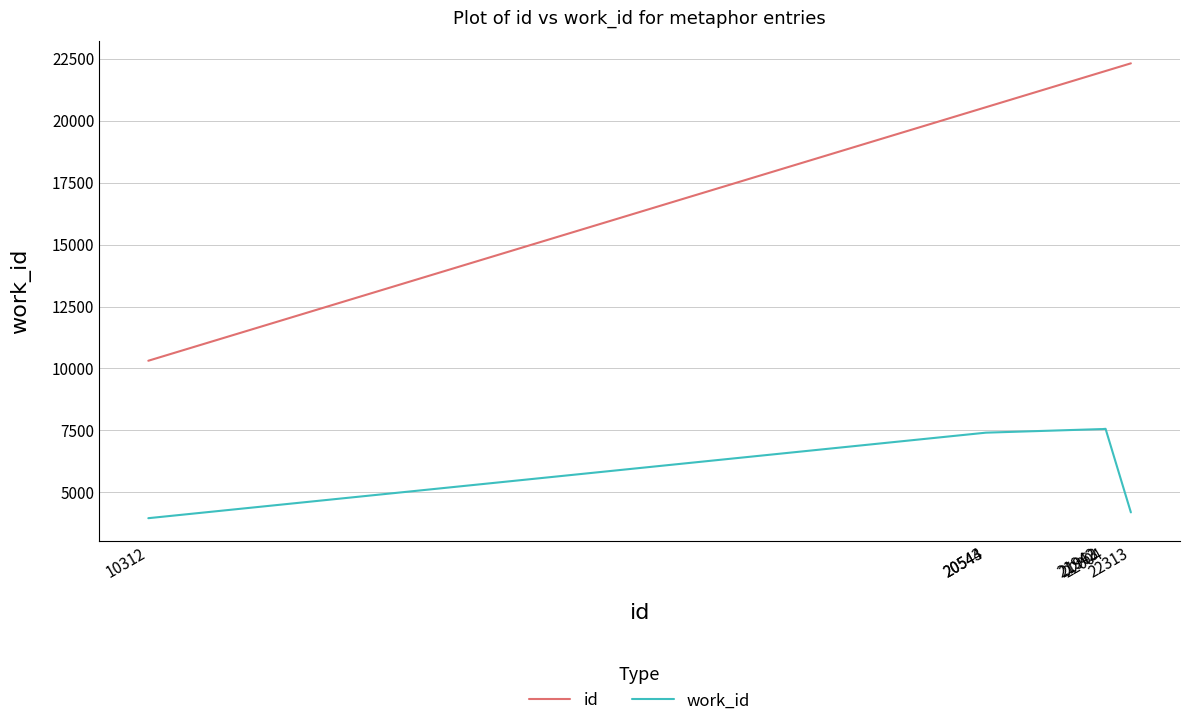

True or false: work_id and id cross at least once.

False